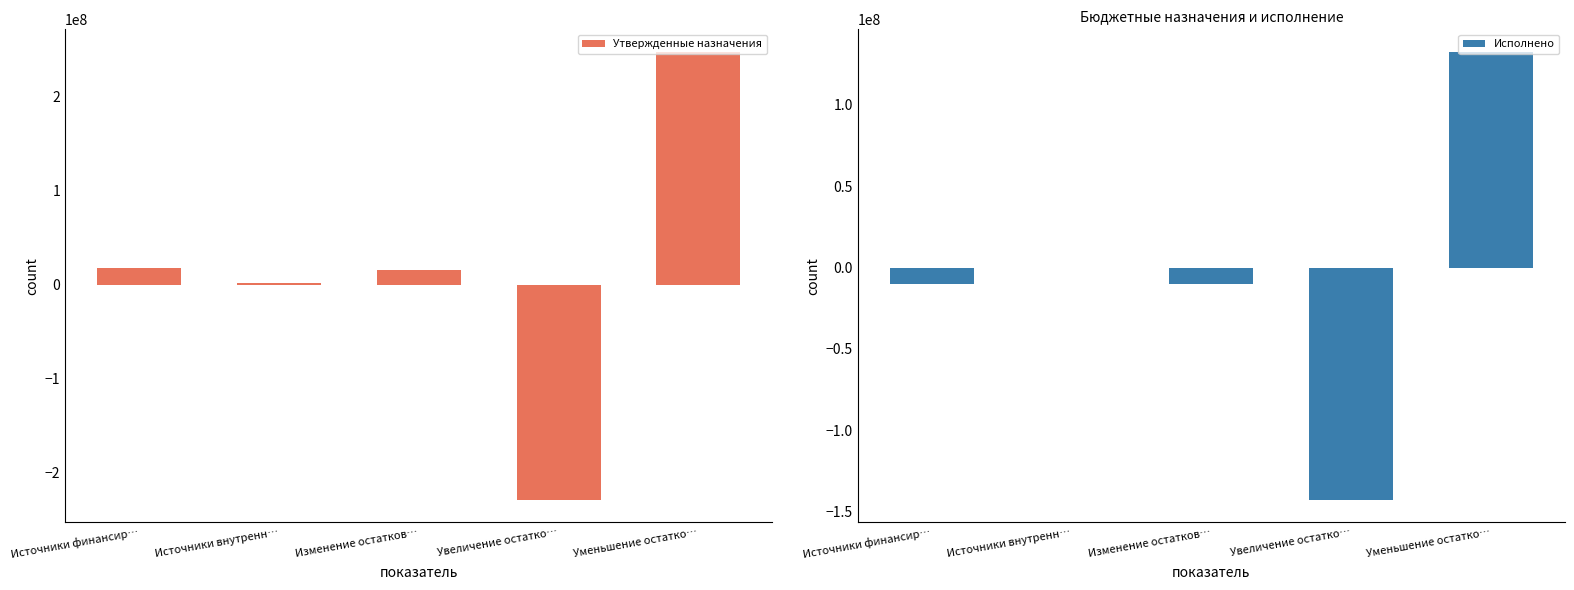

What is the difference between the maximum and minimum values in the Исполнено series?

275375881.1